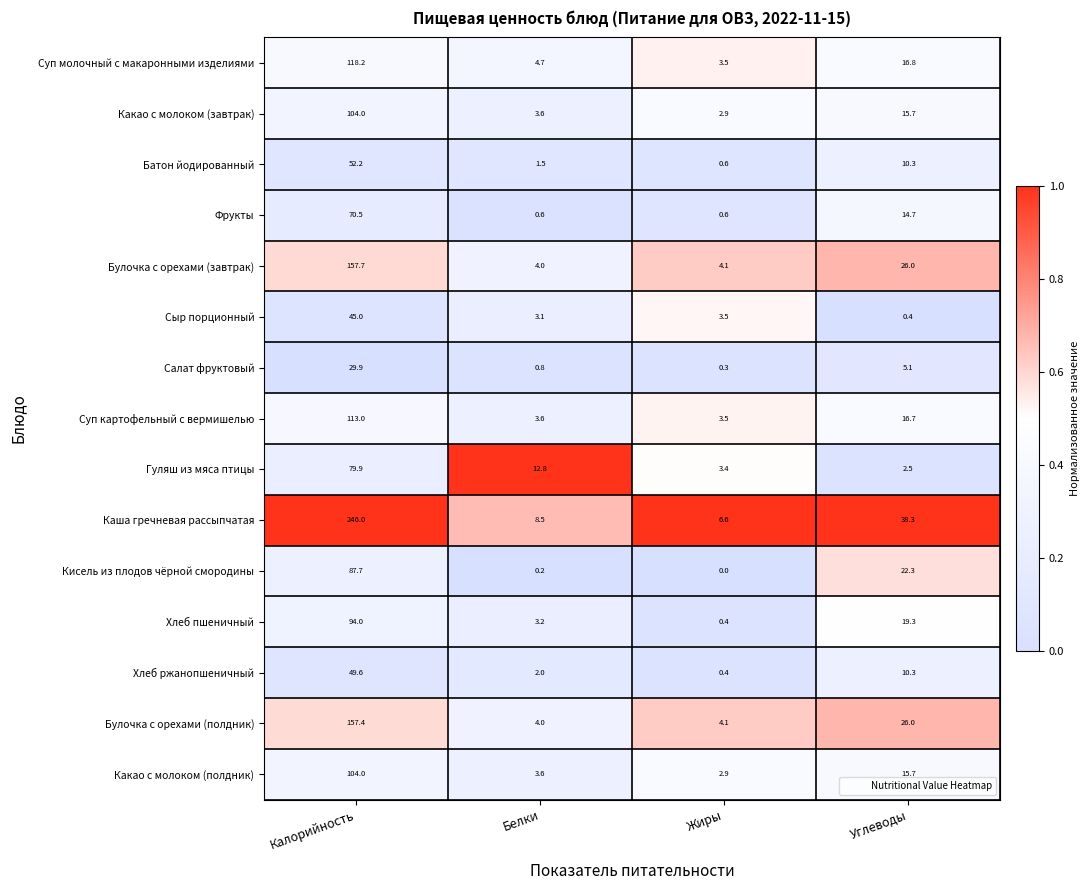

At which label does Суп картофельный с вермишелью first exceed 16?

Калорийность